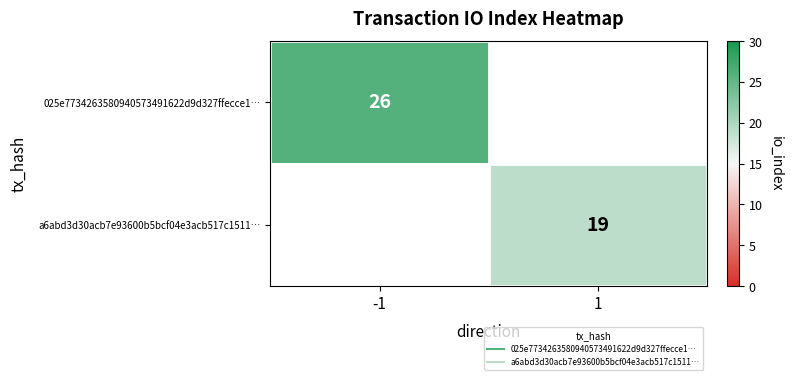

Which series has the widest spread of values?

025e7734263580940573491622d9d327ffecce1…